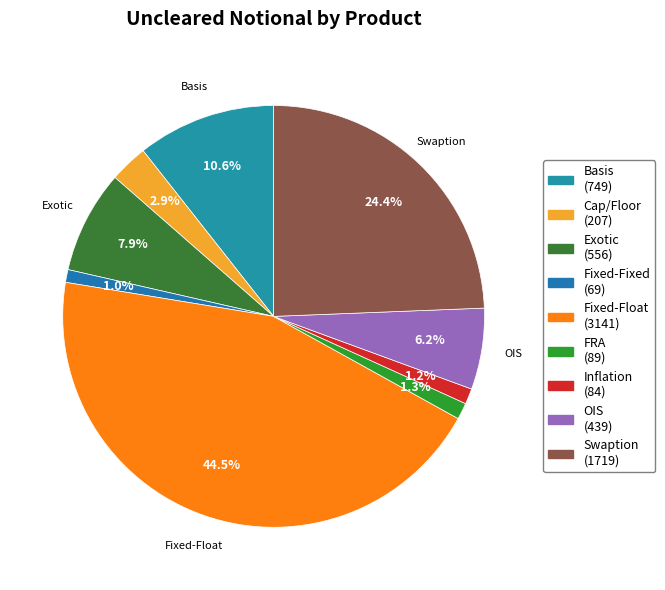

To the nearest percent, what is the combined percentage of Cap/Floor and Fixed-Float?

47%